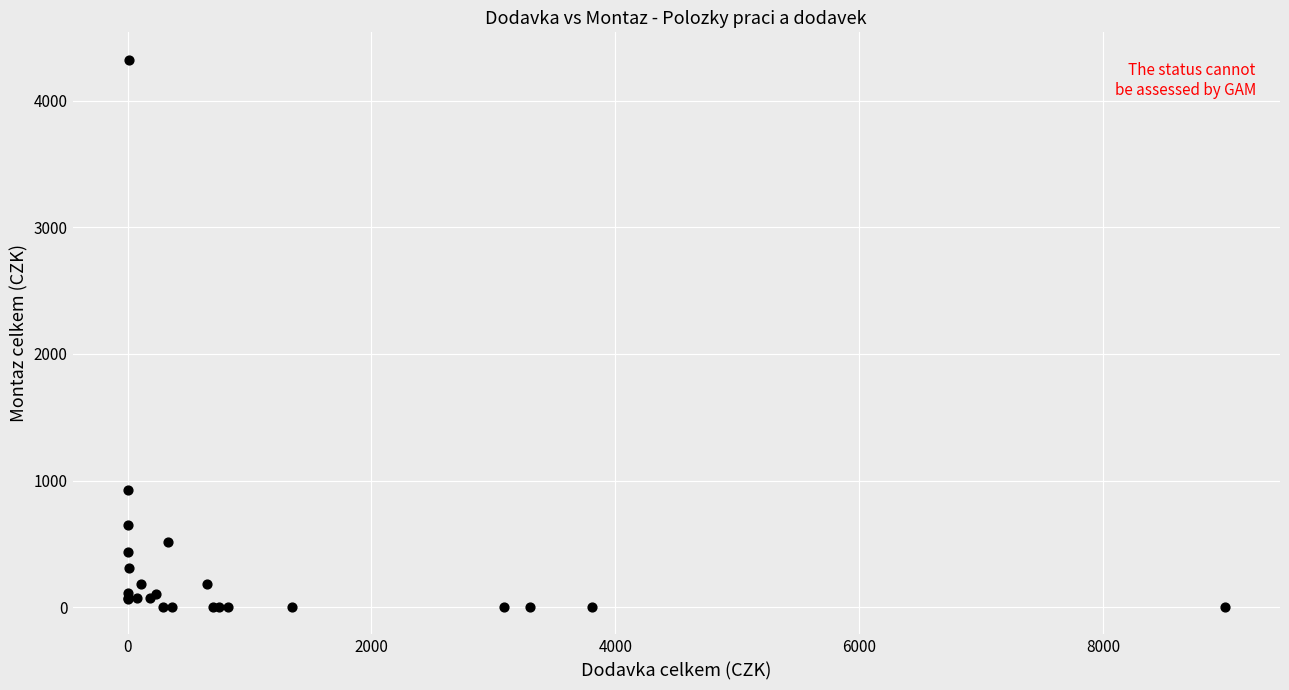

What Y value in the scatter plot is closest to 2163?

924.0